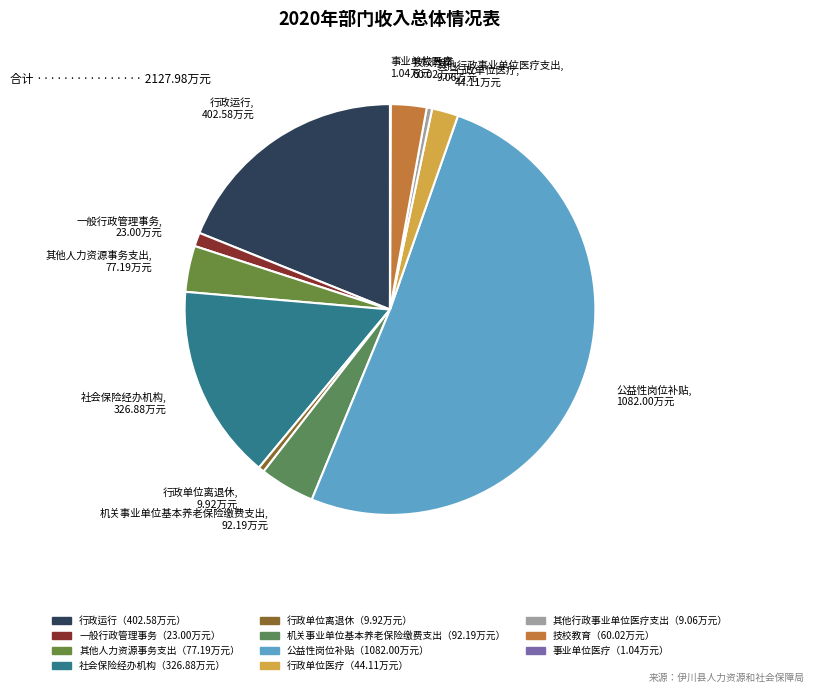

Do 社会保险经办机构 and 机关事业单位基本养老保险缴费支出 together represent more than half of the pie?

No